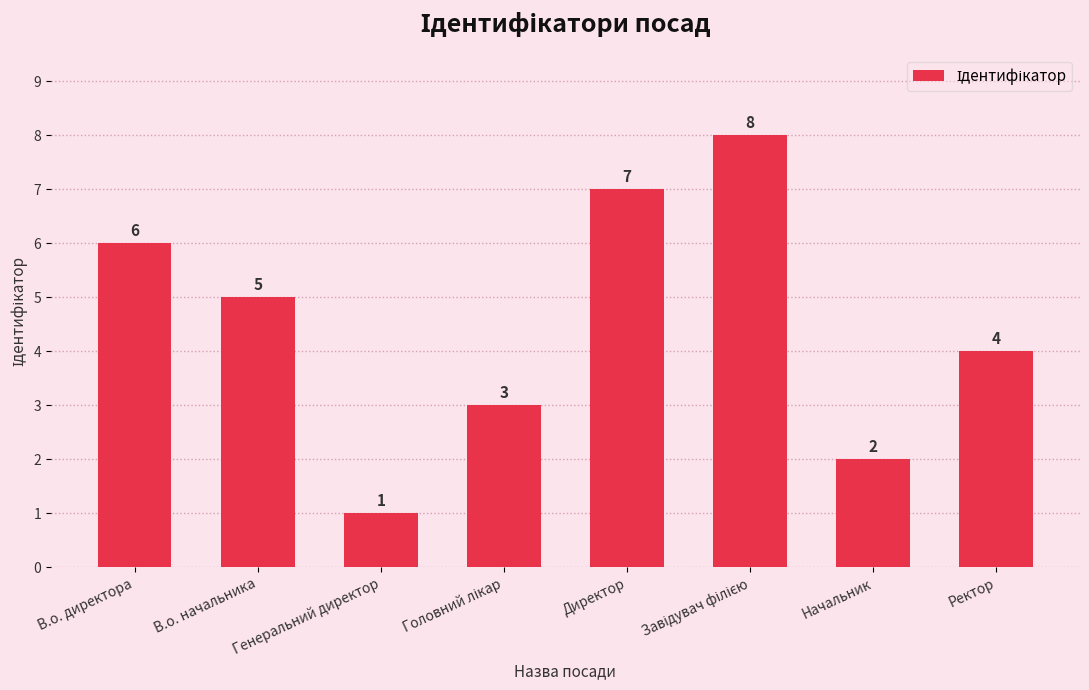

What is the maximum value shown in the chart?

8